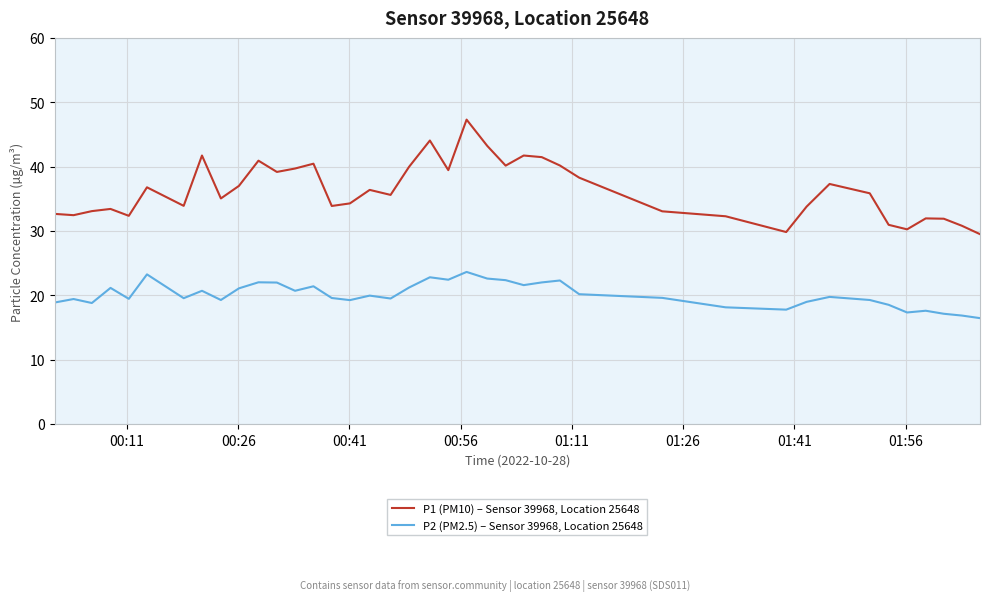

What is the maximum value shown in the chart?

47.3